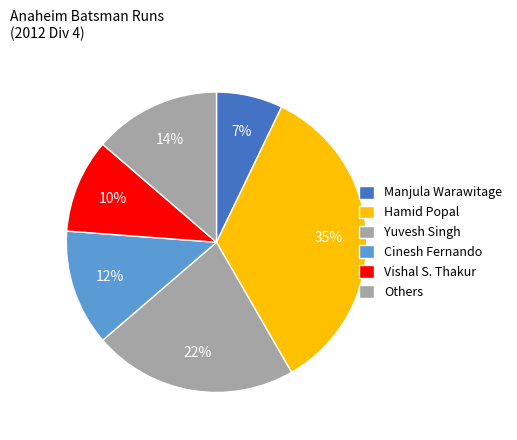

Is there a majority slice in this chart?

No